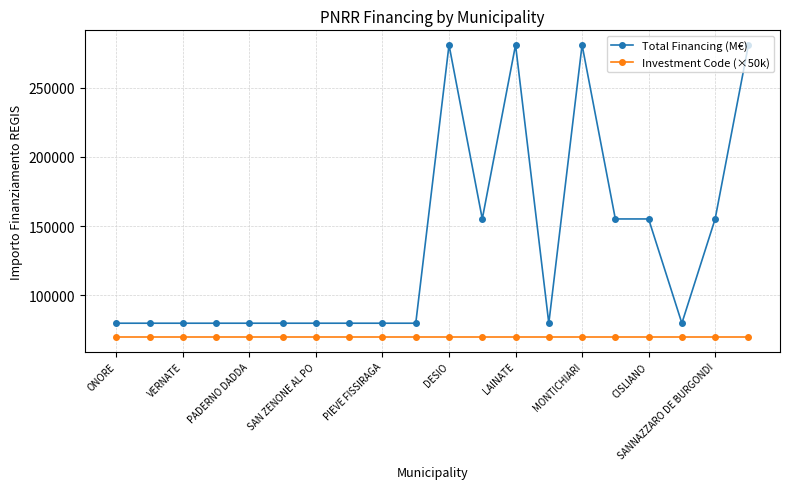

True or false: Investment Code (×50k) and Total Financing (M€) cross at least once.

False